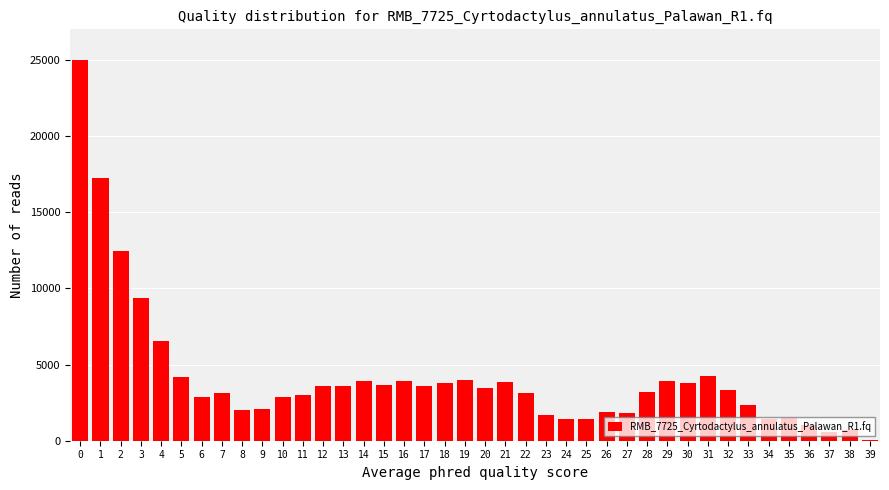

What is the greatest value displayed?

25000.0